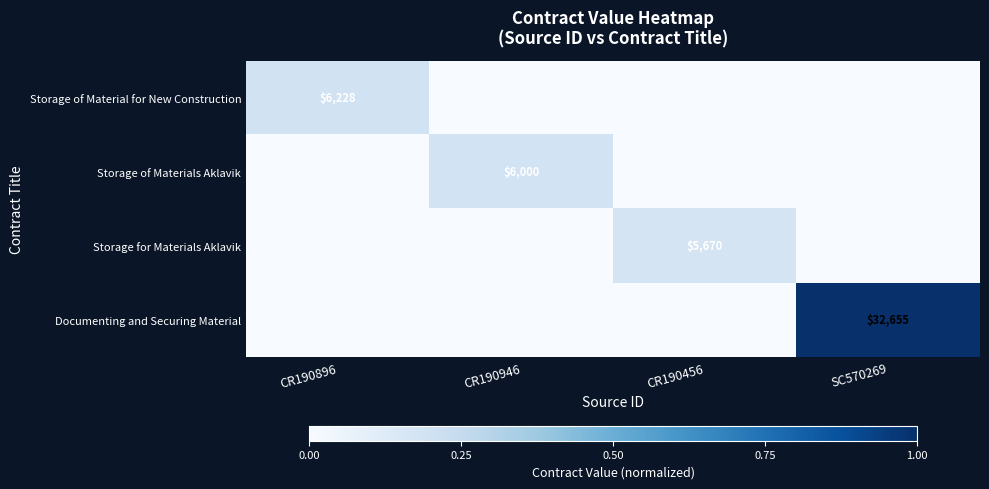

What is the difference between the highest and lowest values at CR190946?

0.2